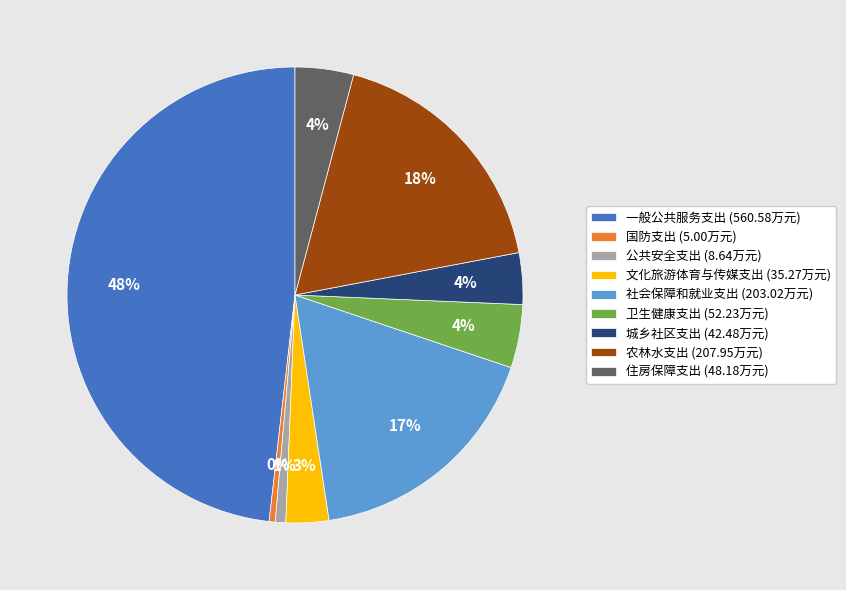

To the nearest percent, what is the combined percentage of 农林水支出 and 城乡社区支出?

22%